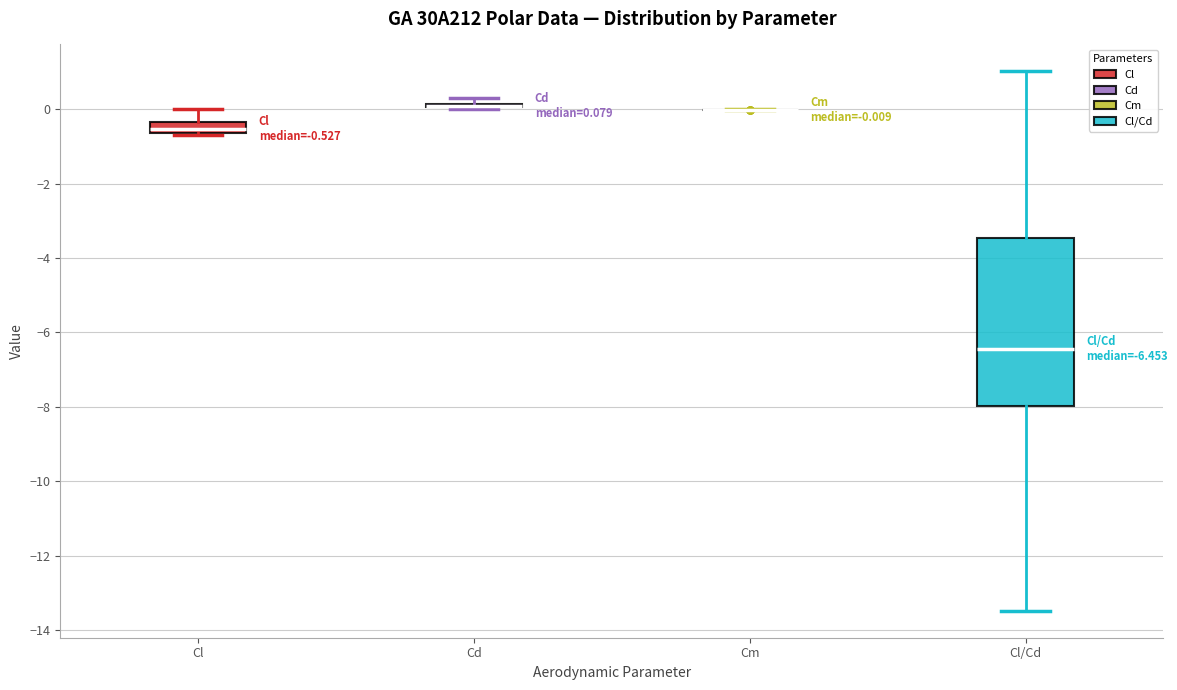

Which box is the tallest, from its lower edge to its upper edge?

Cl/Cd